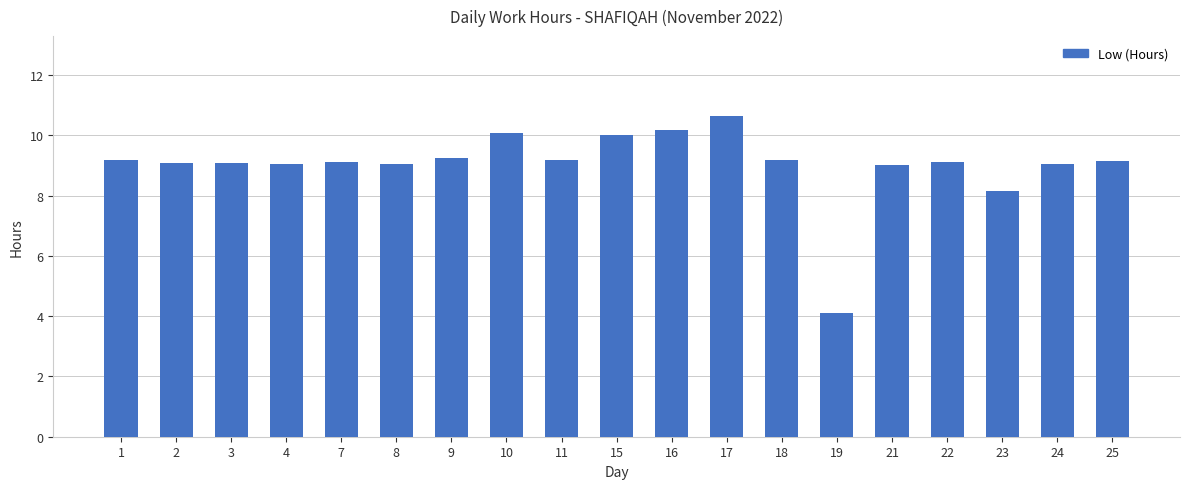

What is the value of the 4th bar from the left?

9.1